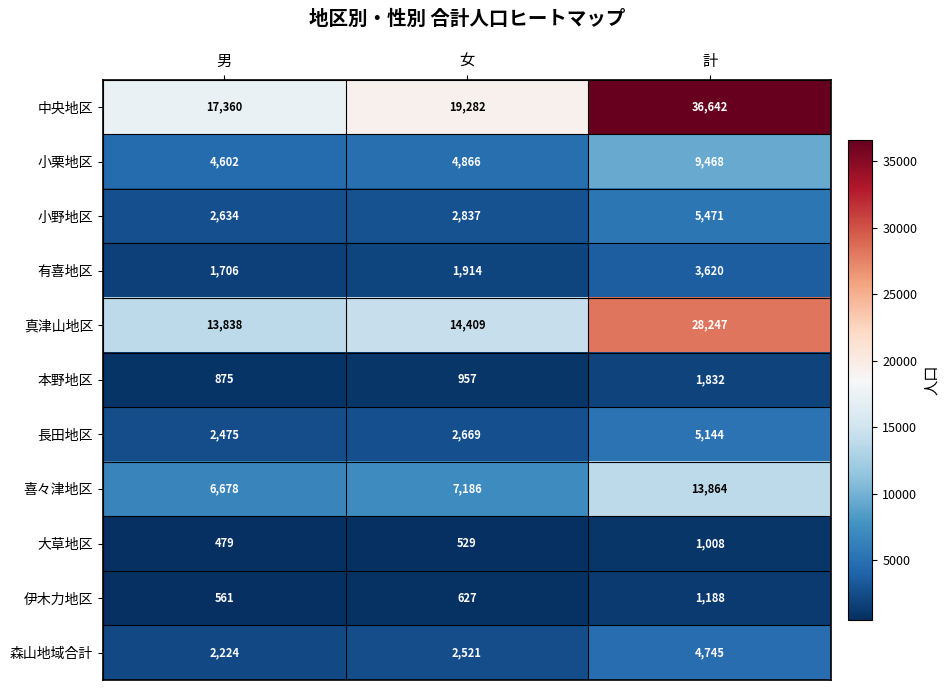

How many categories are shown in the chart?

3